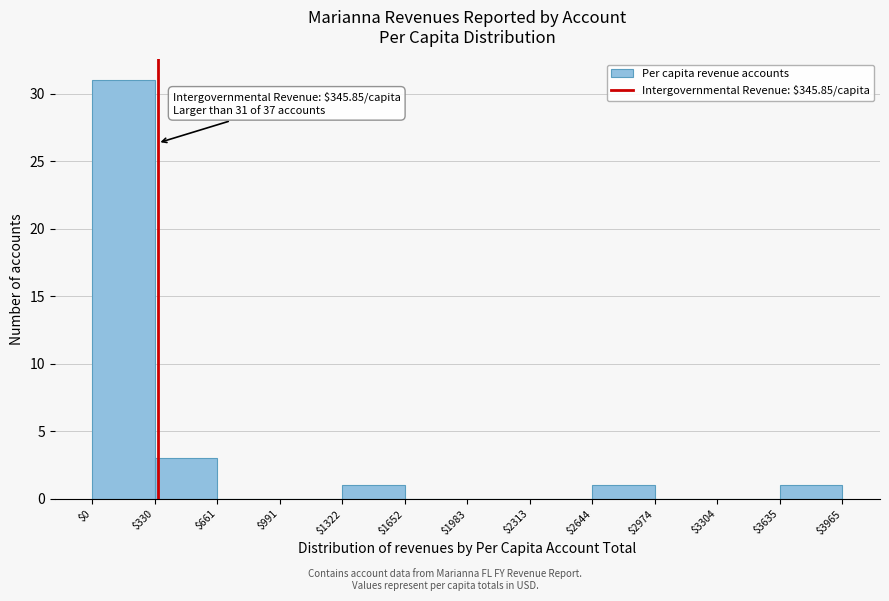

Over which range of the x-axis is the bar tallest?

$0 to $330